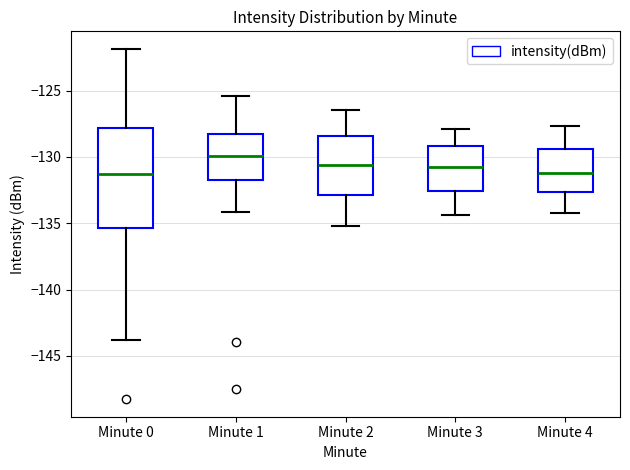

Comparing the boxes themselves (not the whiskers), which one is the tallest?

Minute 0